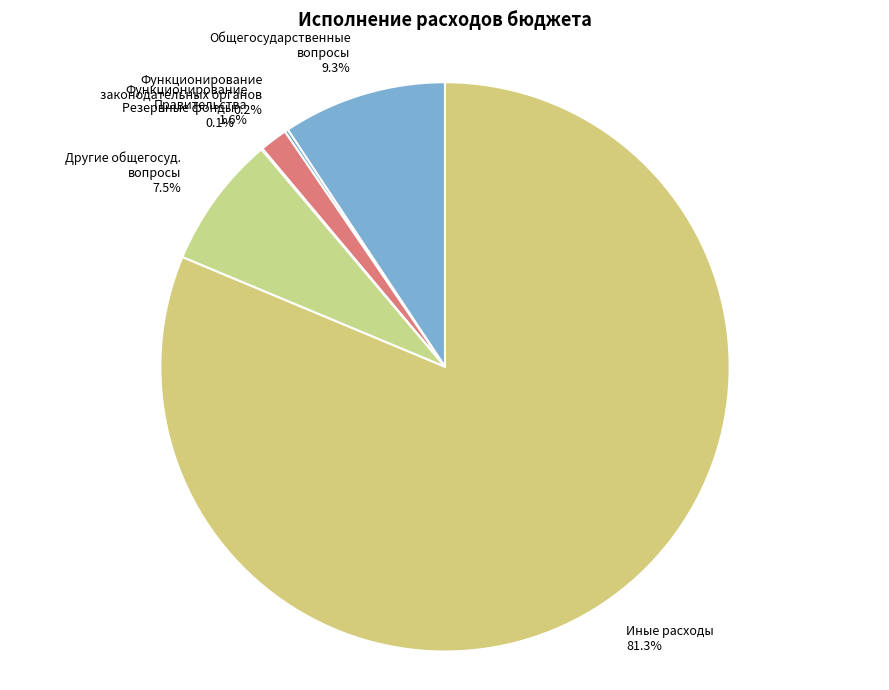

Is Иные расходы 81.3% the majority of the pie?

Yes